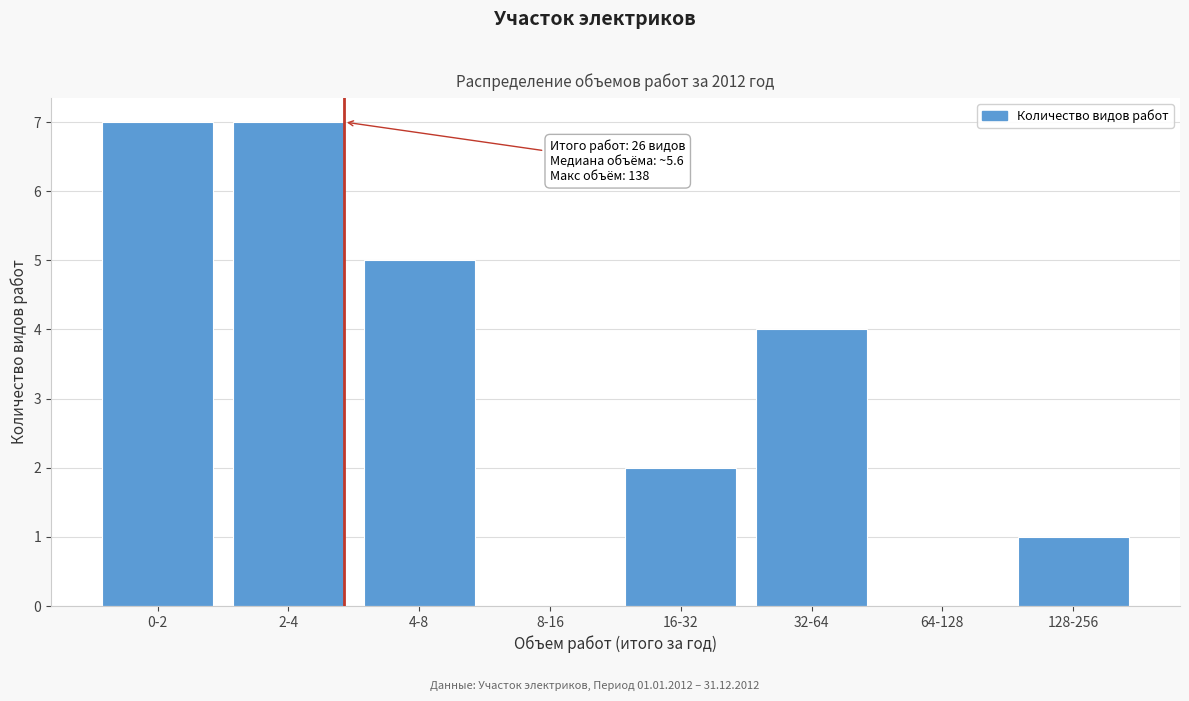

Reading left to right, transcribe all the data shown in this chart.

0-2=7	2-4=7	4-8=5	8-16=0	16-32=2	32-64=4	64-128=0	128-256=1